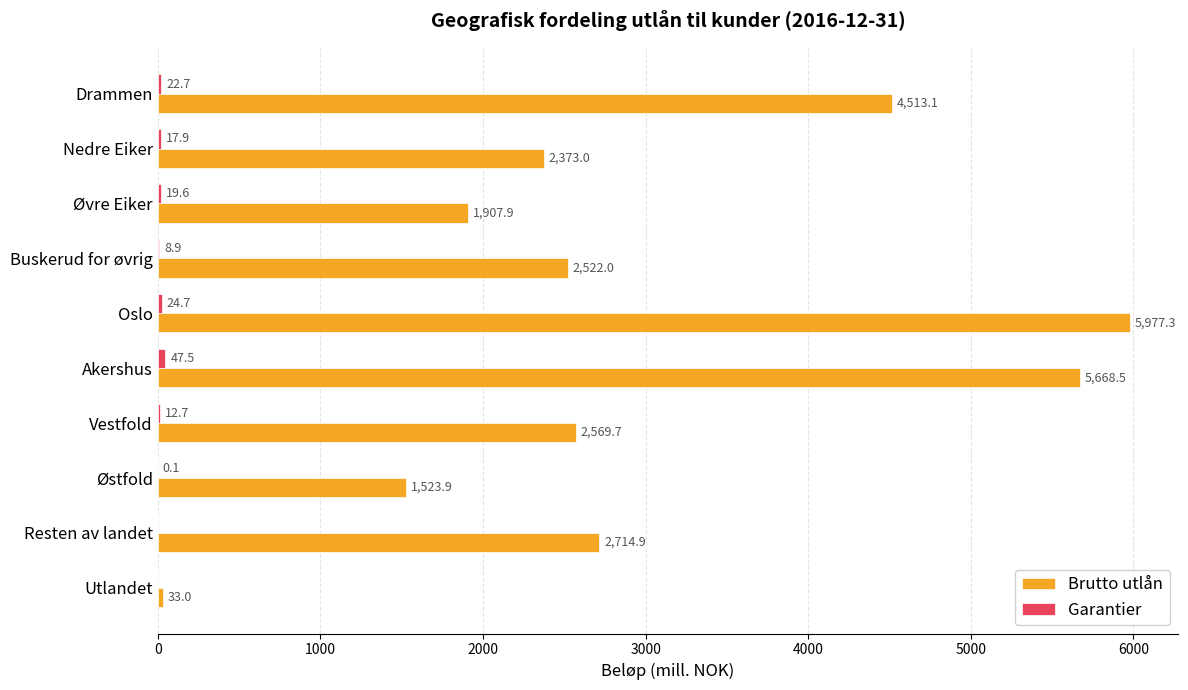

Which series changed the most between Drammen and Vestfold?

Brutto utlån